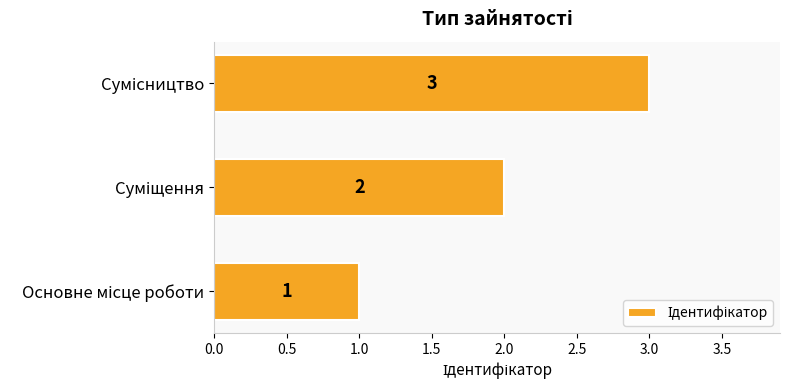

What is the sum of all values?

6